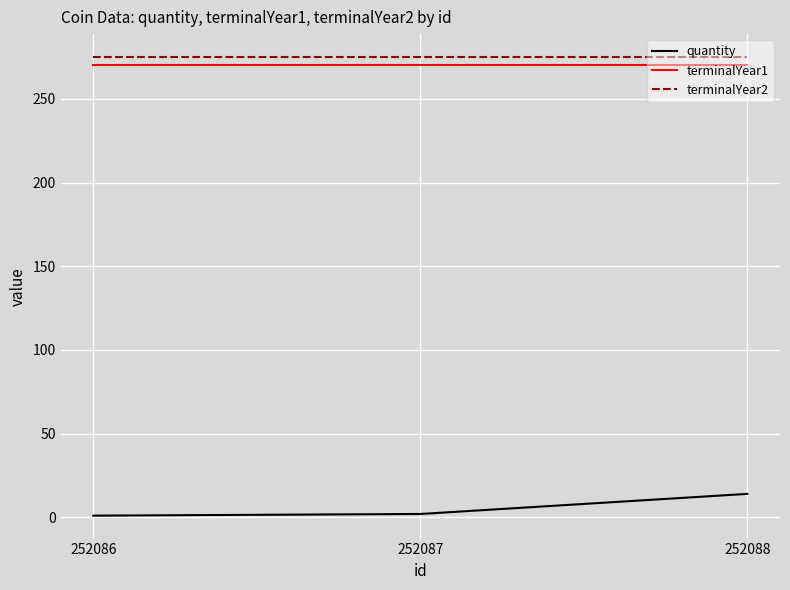

Which series has the largest range (max minus min)?

quantity